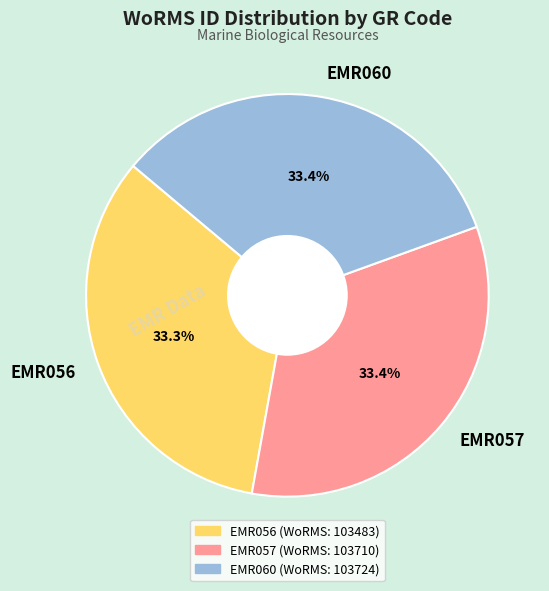

Is it true that EMR057 is 22% of the pie?

False